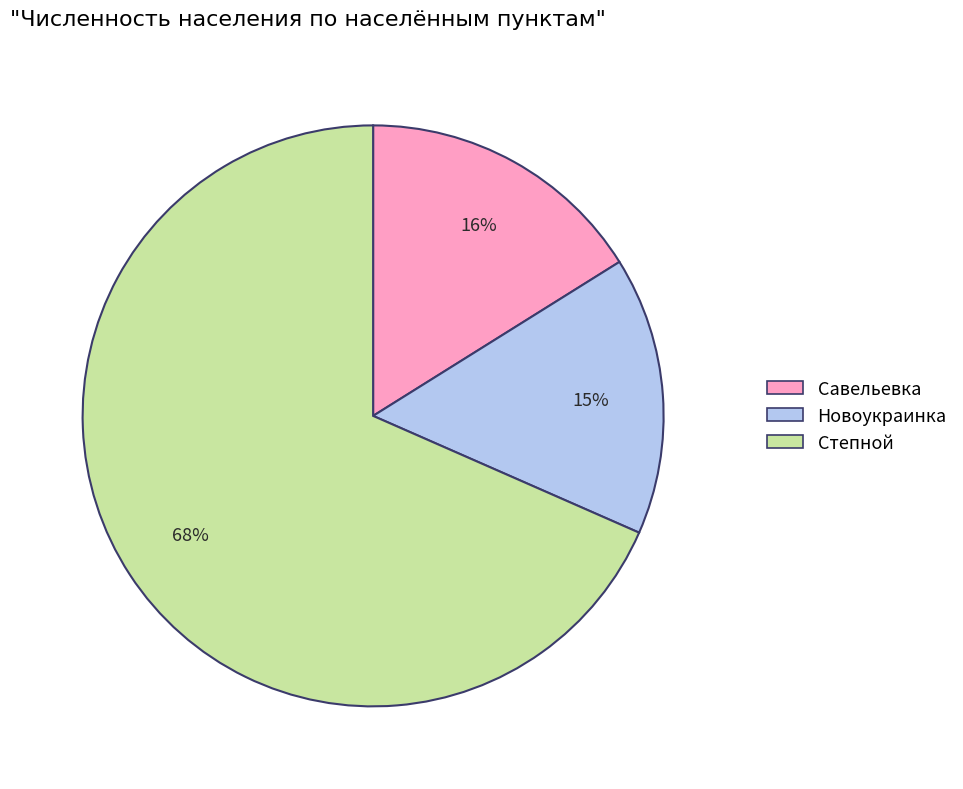

True or false: Савельевка accounts for 16% of the total.

True